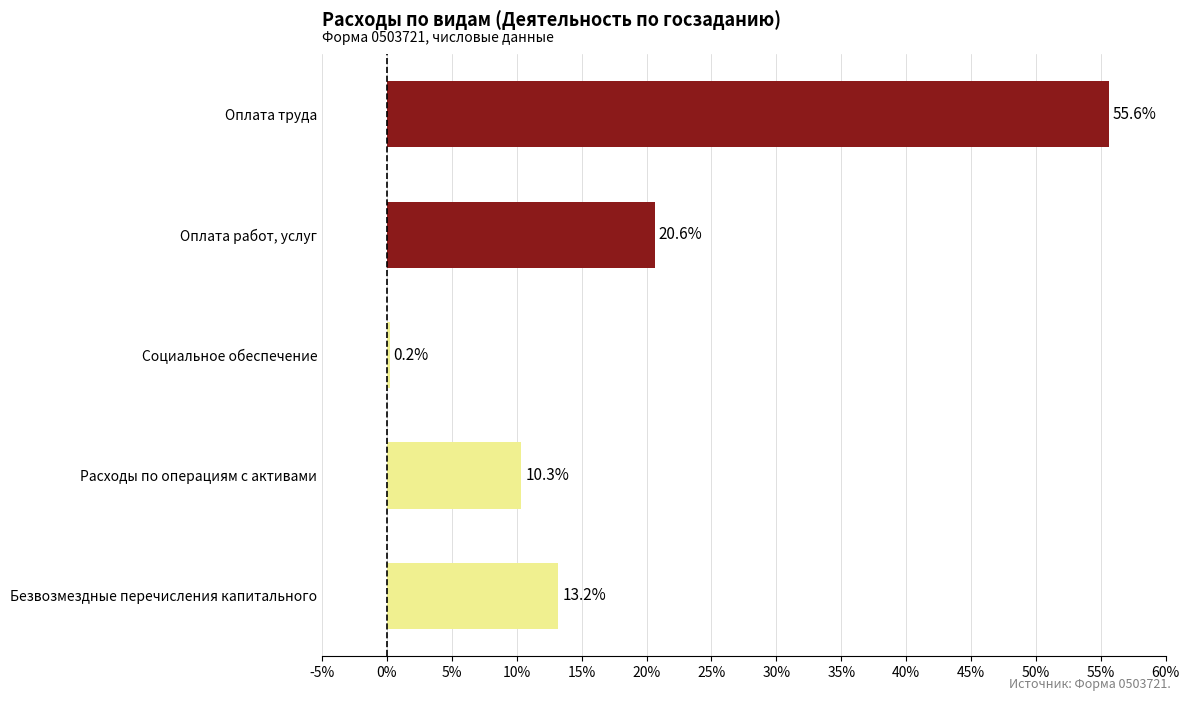

Rank the categories by value from lowest to highest.

Социальное обеспечение, Расходы по операциям с активами, Безвозмездные перечисления капитального, Оплата работ, услуг, Оплата труда